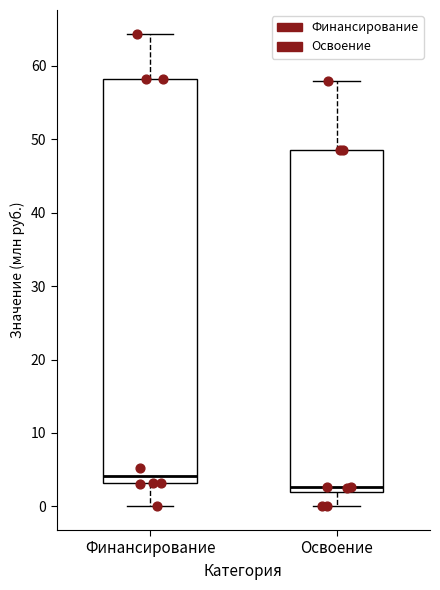

Reading left to right, read every box against the y-axis: the position of its median line, the range the box covers, and the ends of its whiskers. The values are not printed on the chart, so give them approximately, as read against the axis.

Финансирование: median 4, box 3 to 58, whiskers 0 to 64
Освоение: median 3, box 2 to 49, whiskers 0 to 58